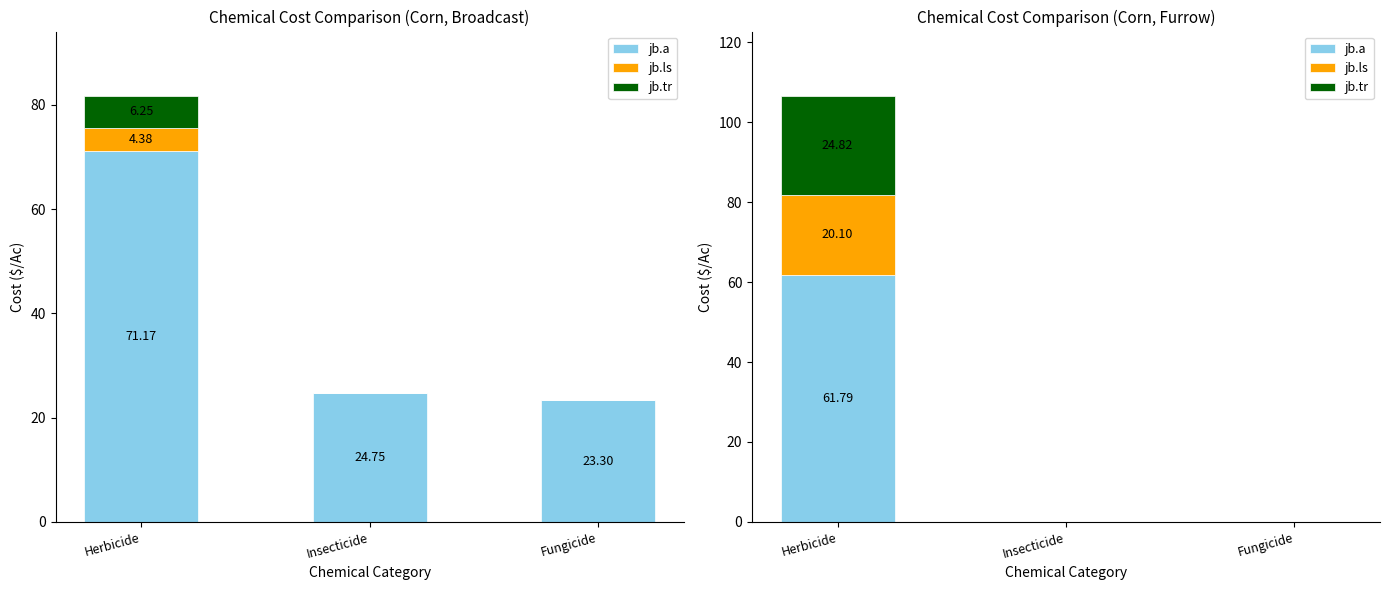

How many groups of bars are there?

3